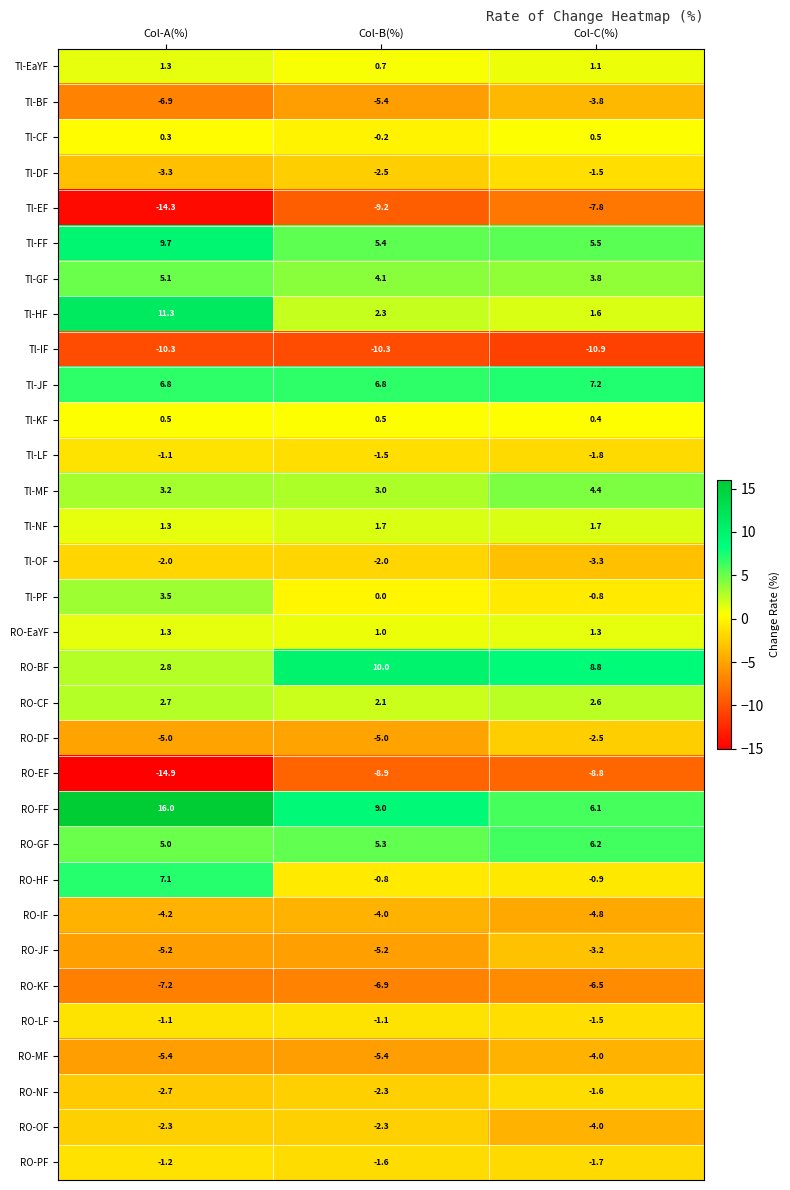

The Tl-JF series shows 6.8 at Col-A(%). True or false?

True